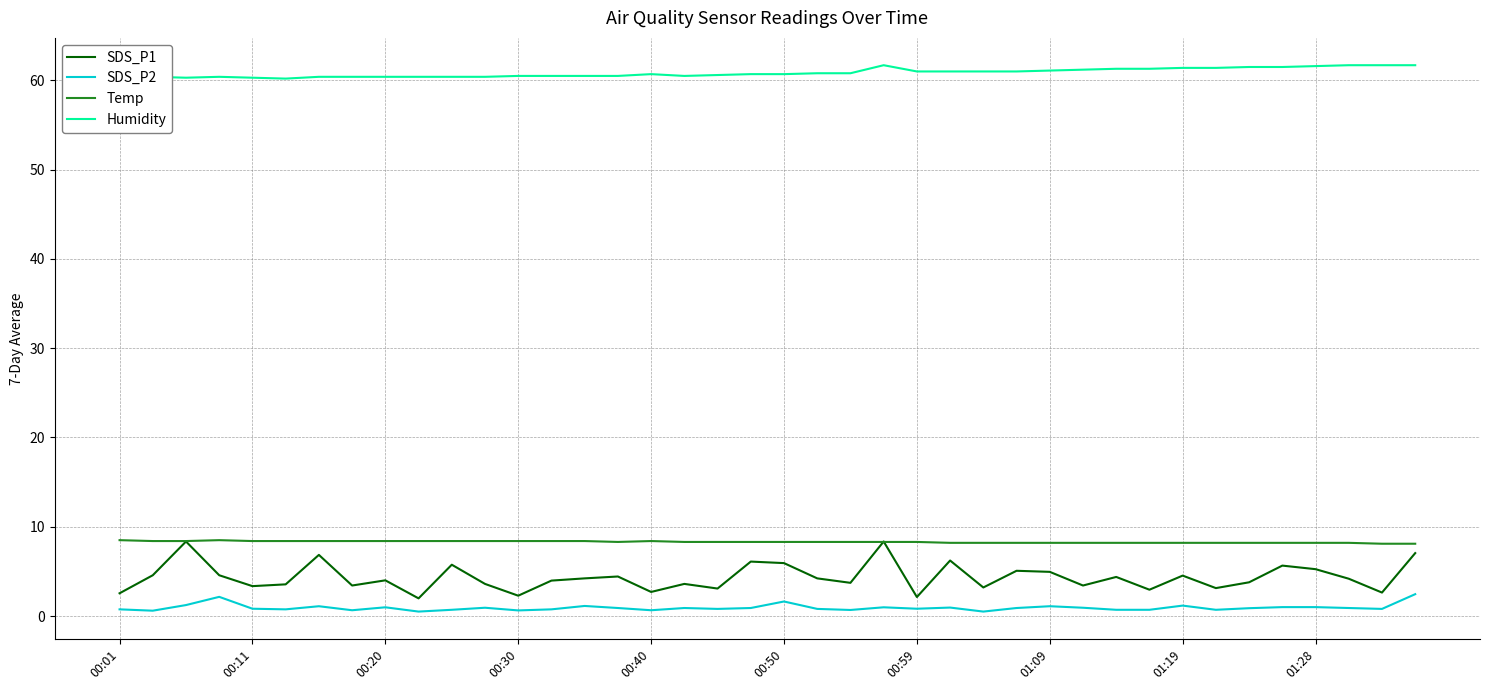

Which series has the widest spread of values?

SDS_P1